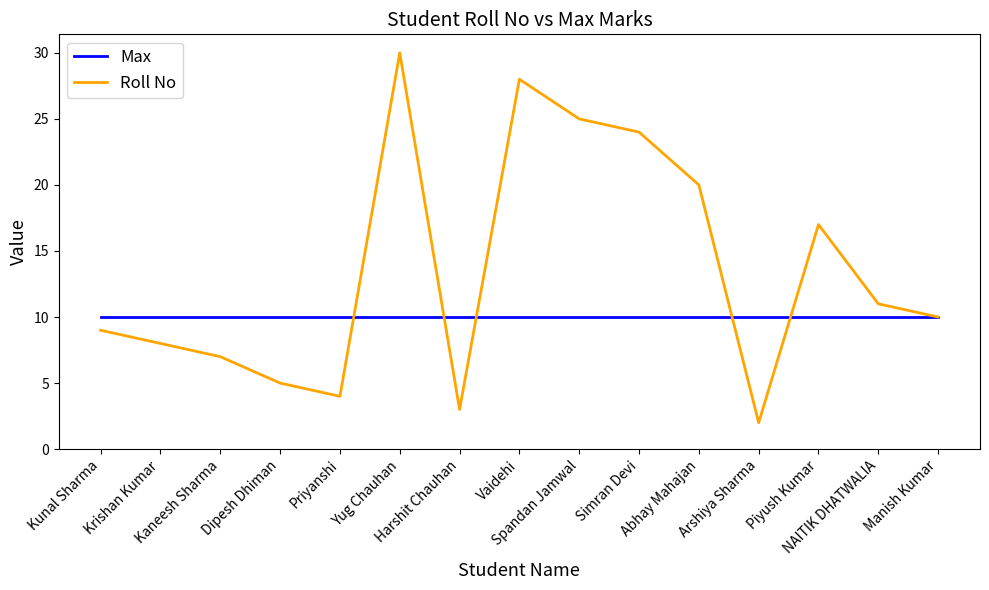

The value of Roll No at Kunal Sharma is 15. True or false?

False